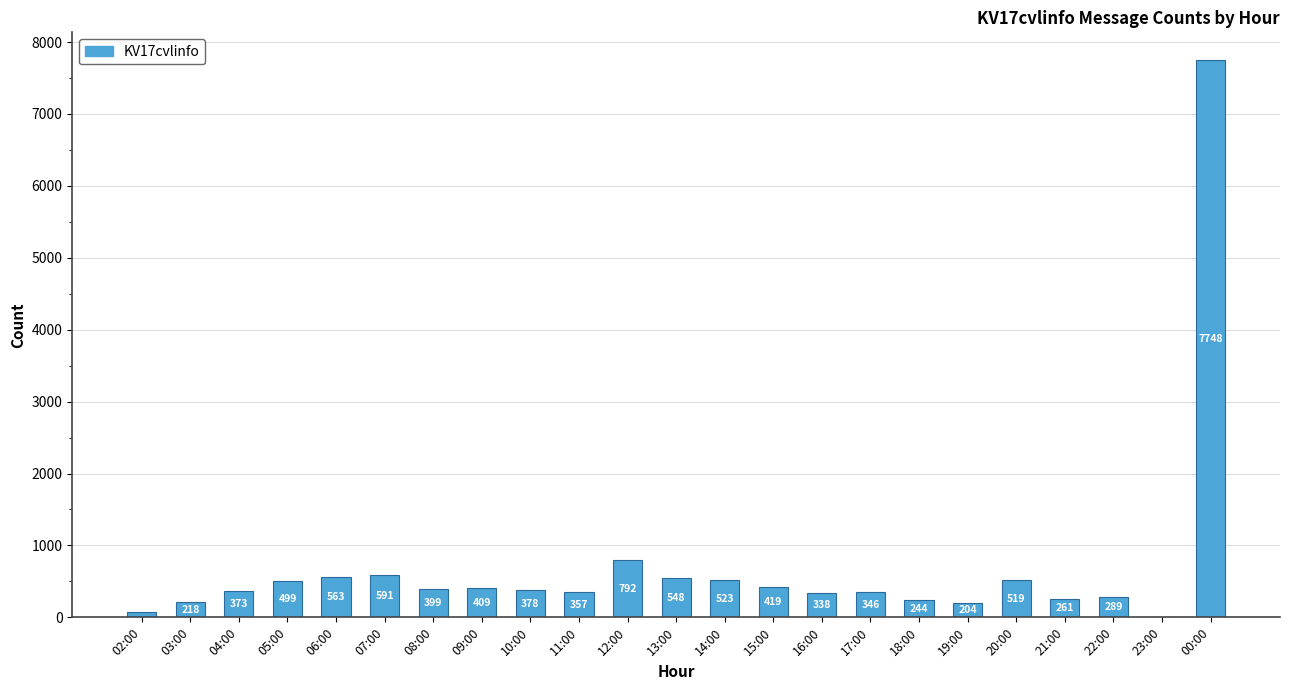

What is the maximum value shown in the chart?

7748